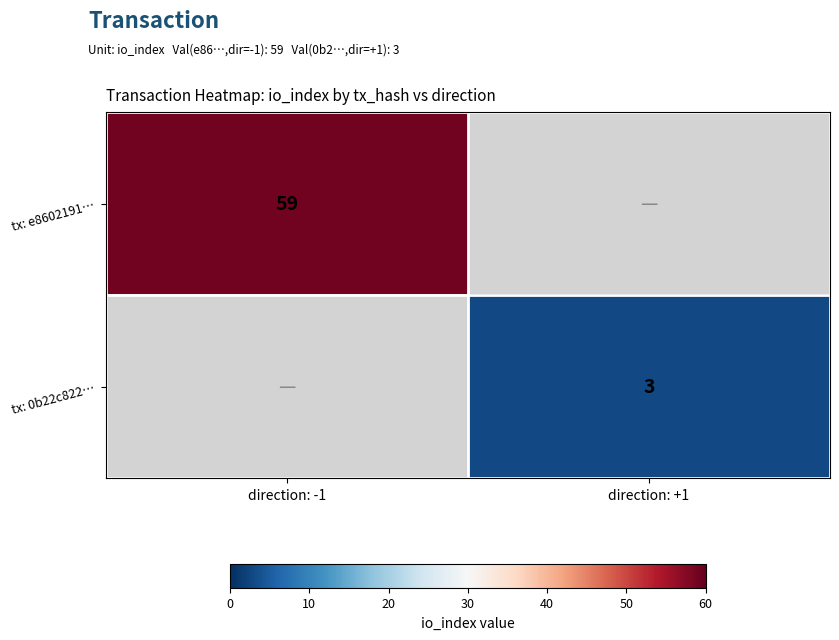

How many distinct data groups are displayed?

2